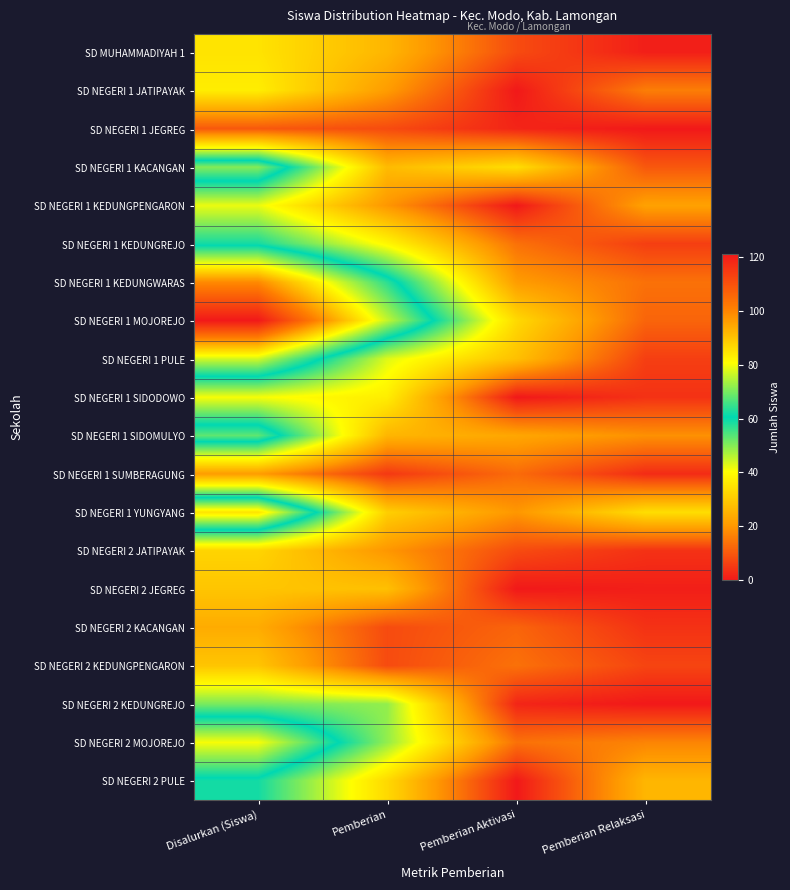

Which category has the highest value across all series?

Disalurkan (Siswa)